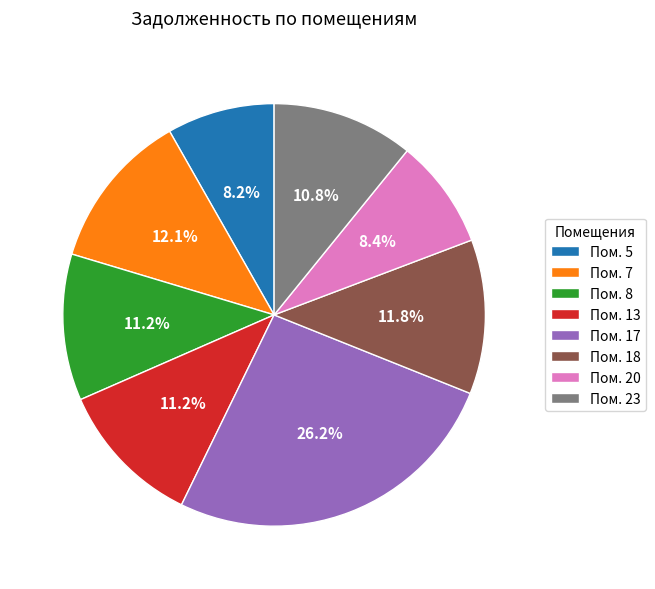

Is there any slice that represents more than half of the pie?

No